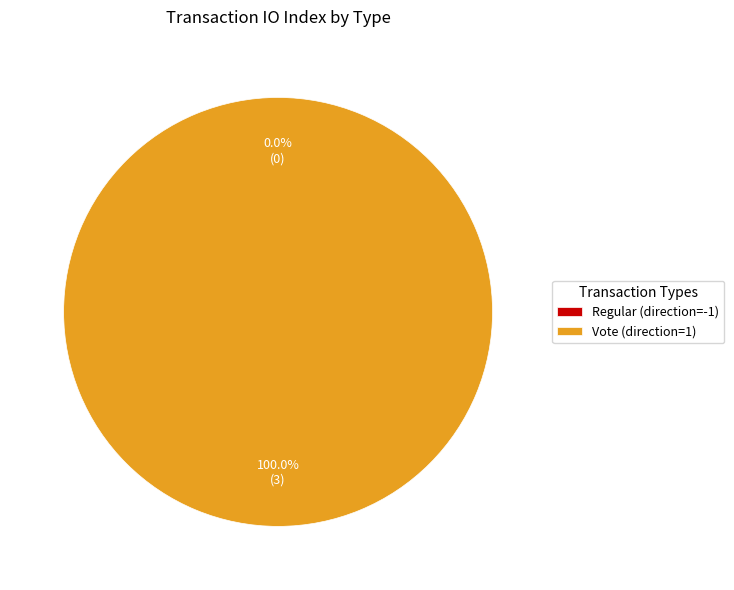

Which slice is the largest?

Vote (direction=1)